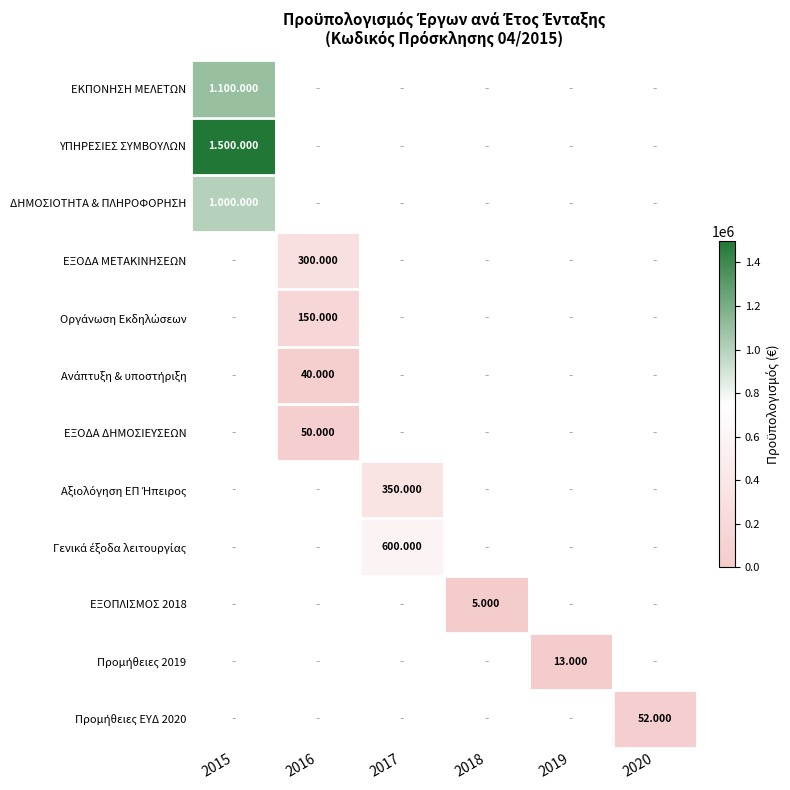

Which has a higher value, 2017 or 2018?

2017